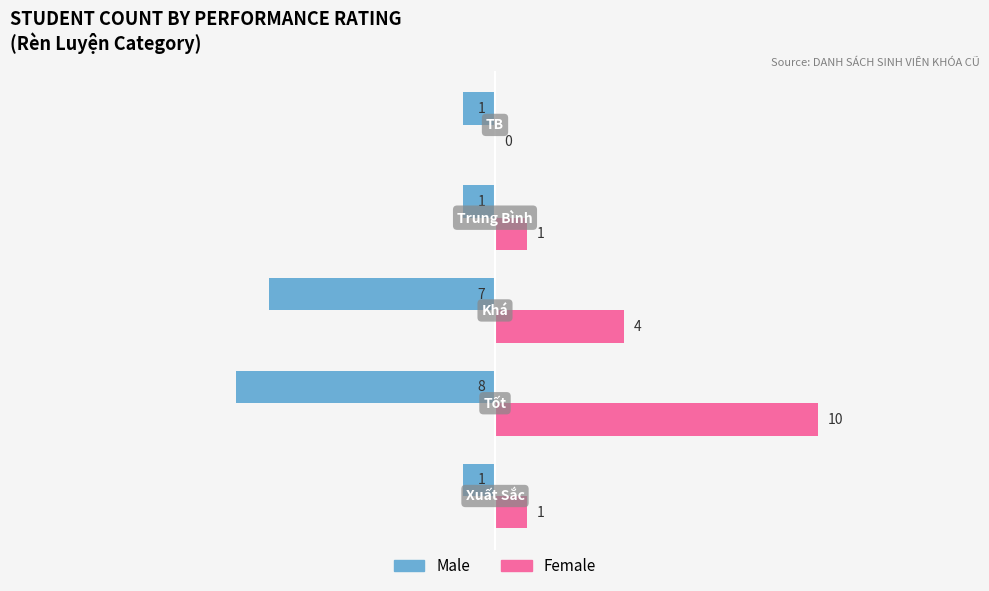

Which series has the largest total across all categories?

Female